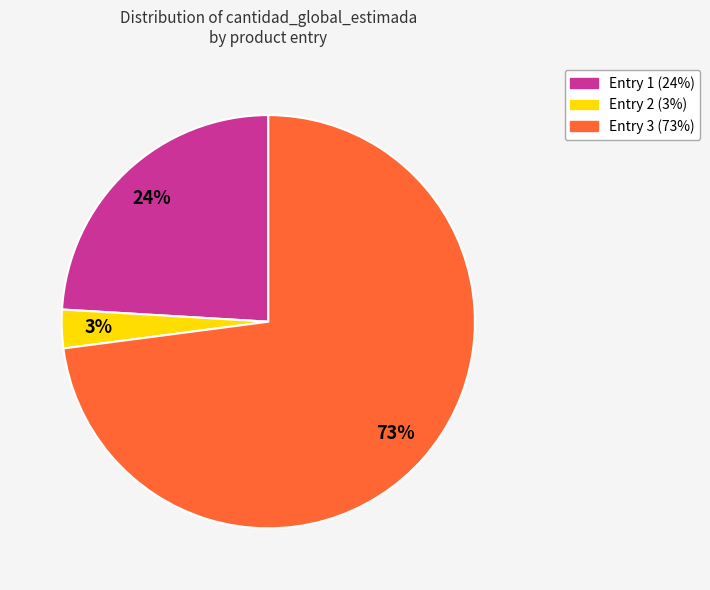

To the nearest percent, what is the average slice percentage?

33%